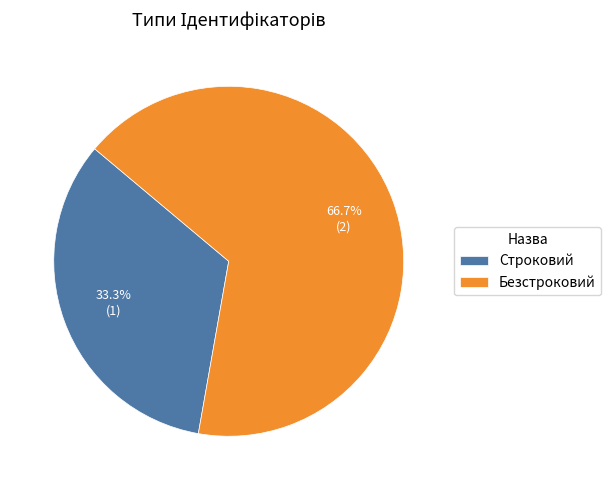

Count the number of slices in the pie.

2